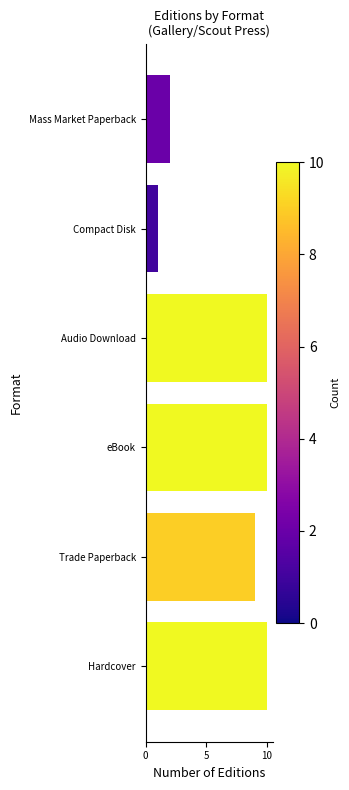

Reading bottom to top, list all the values displayed in this chart.

10	9	10	10	1	2